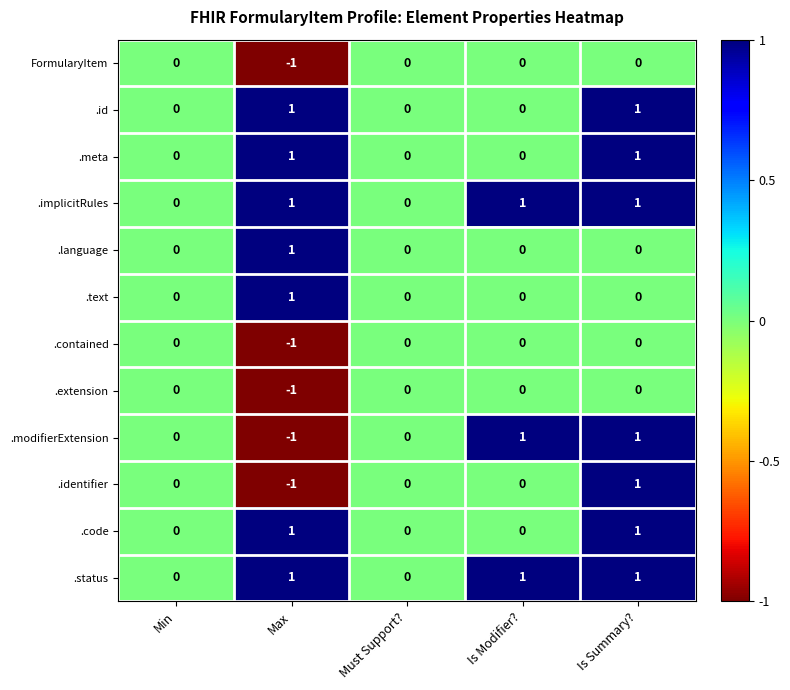

Is it true that .extension equals 0 at Is Summary??

True